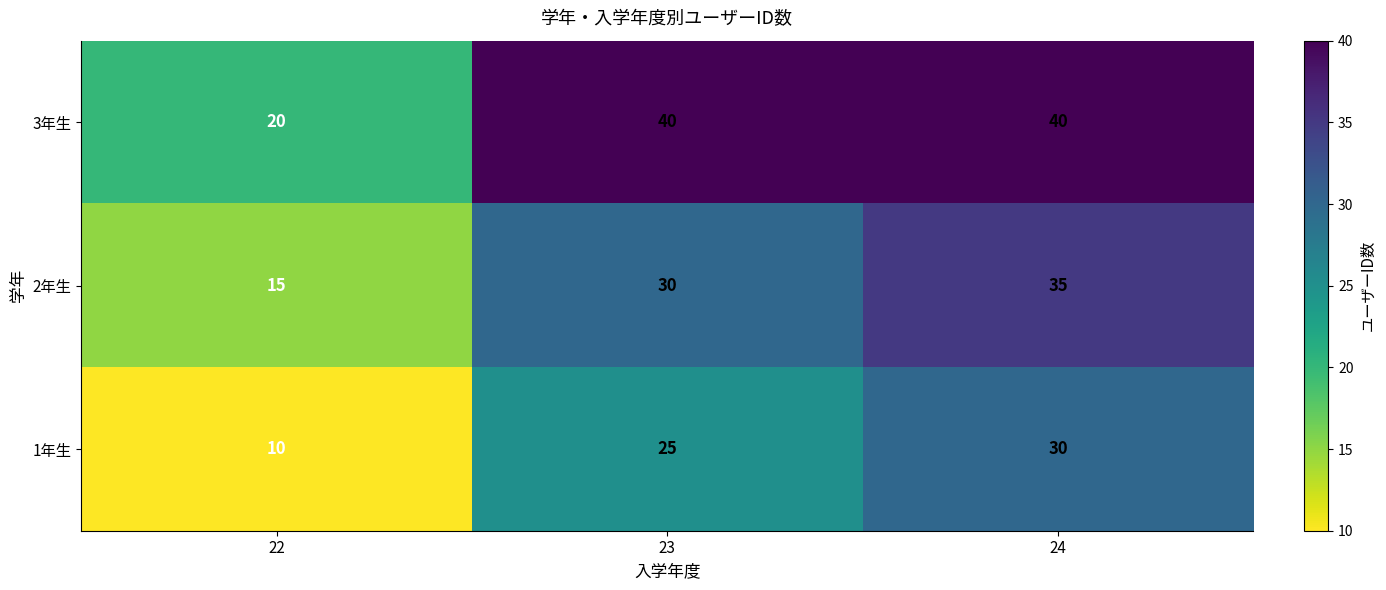

What is the difference between the 2年生 values at 22 and 24?

20